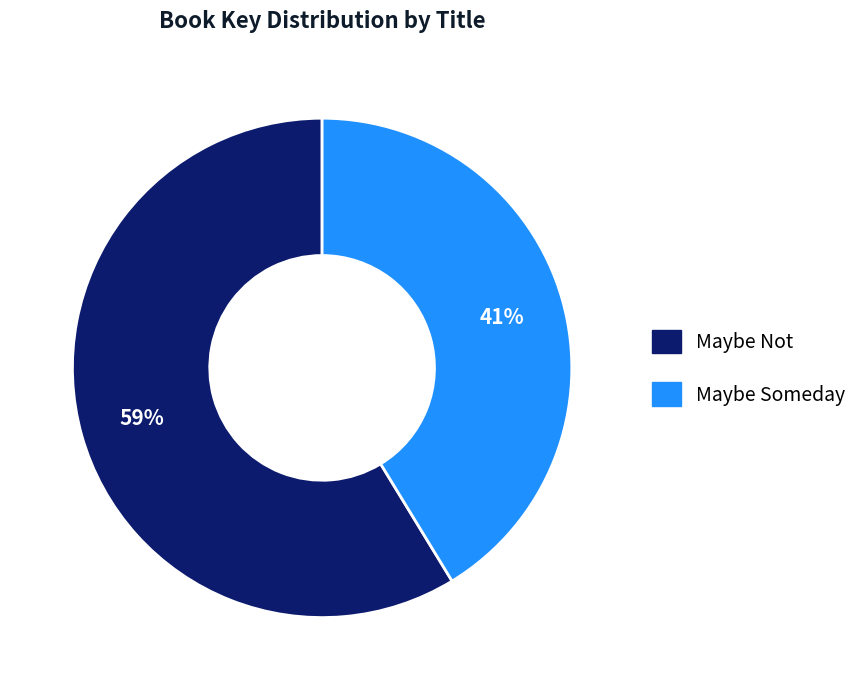

Which has a higher value, Maybe Not or Maybe Someday?

Maybe Not